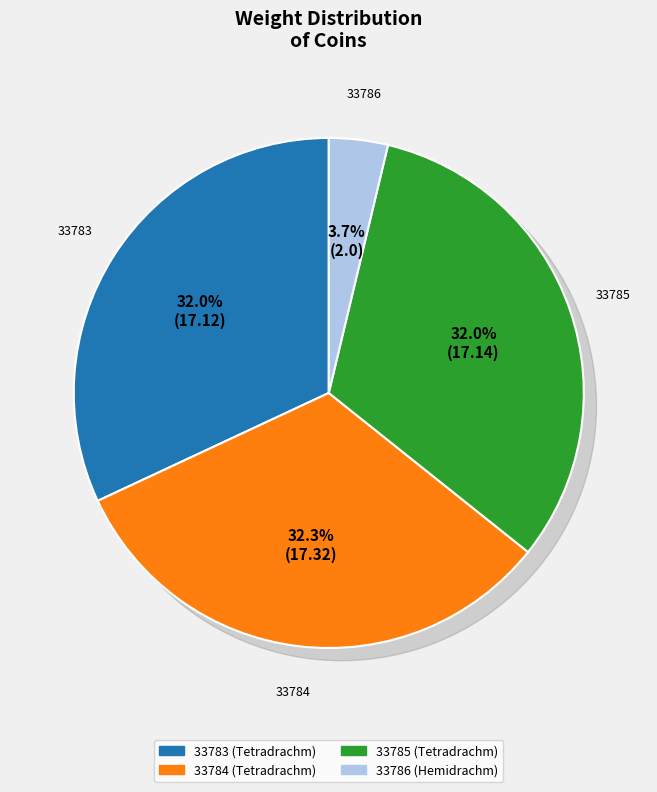

To the nearest percent, what percentage of the pie is 1944.100.33783?

32%